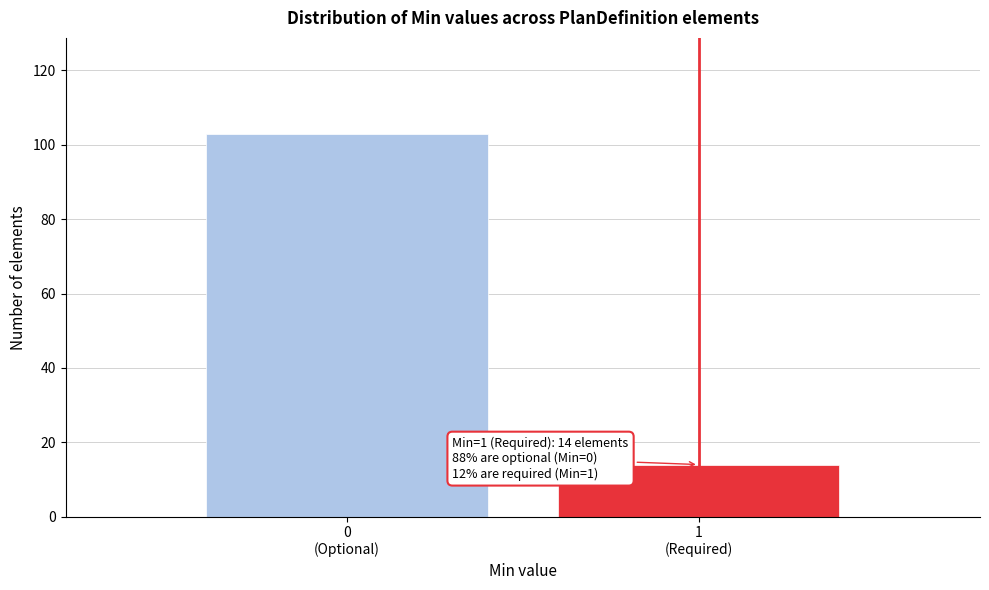

Reading right to left, what are all the values shown in this chart?

14	103